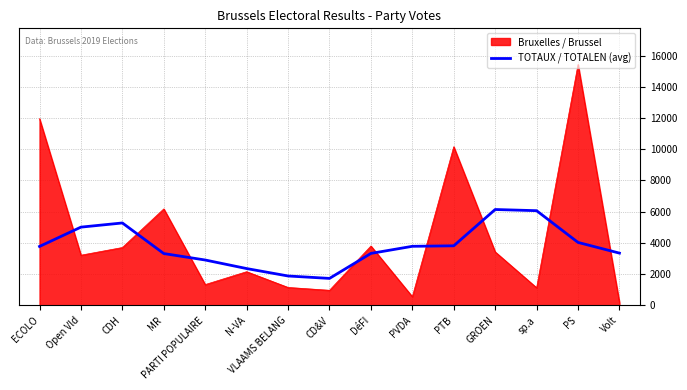

Rank the series at Volt from lowest to highest value.

Bruxelles / Brussel, TOTAUX / TOTALEN (avg)